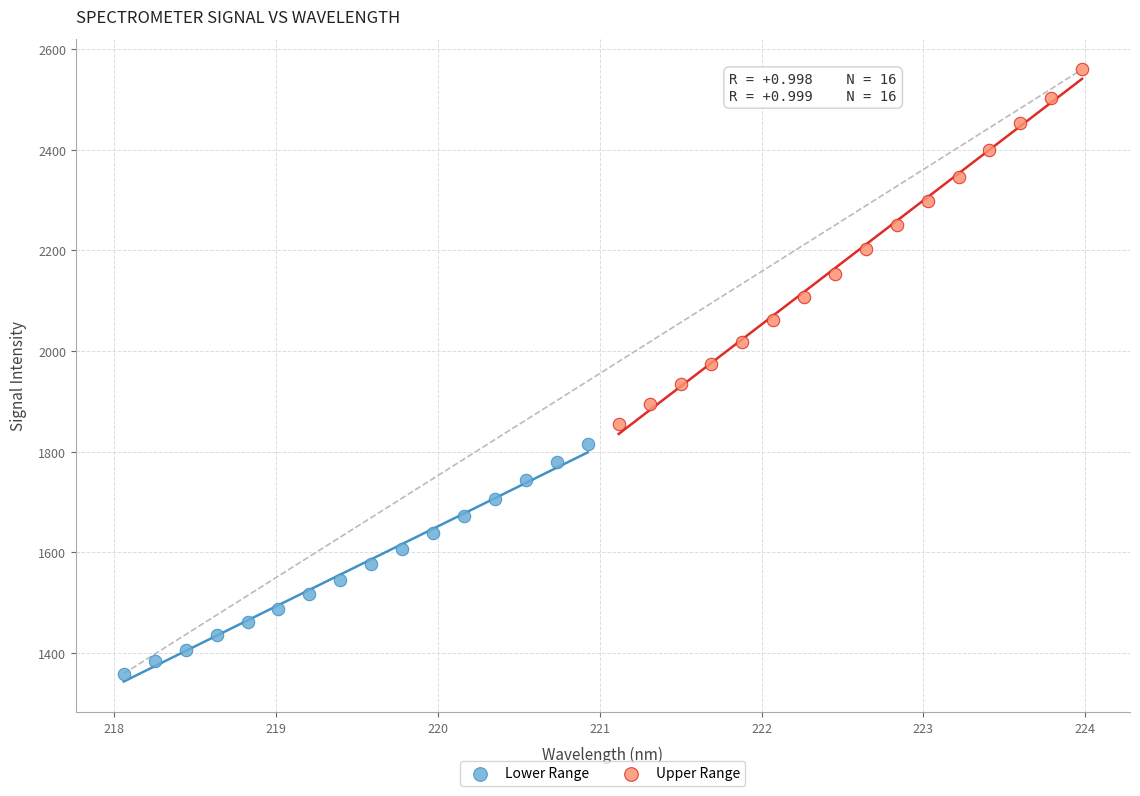

Which series contains the lowest Y value?

Lower Range